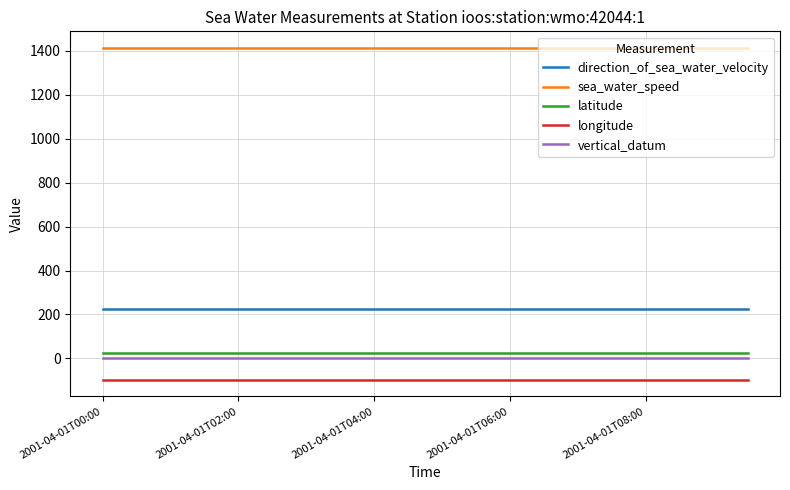

What is the smallest value displayed?

-97.1